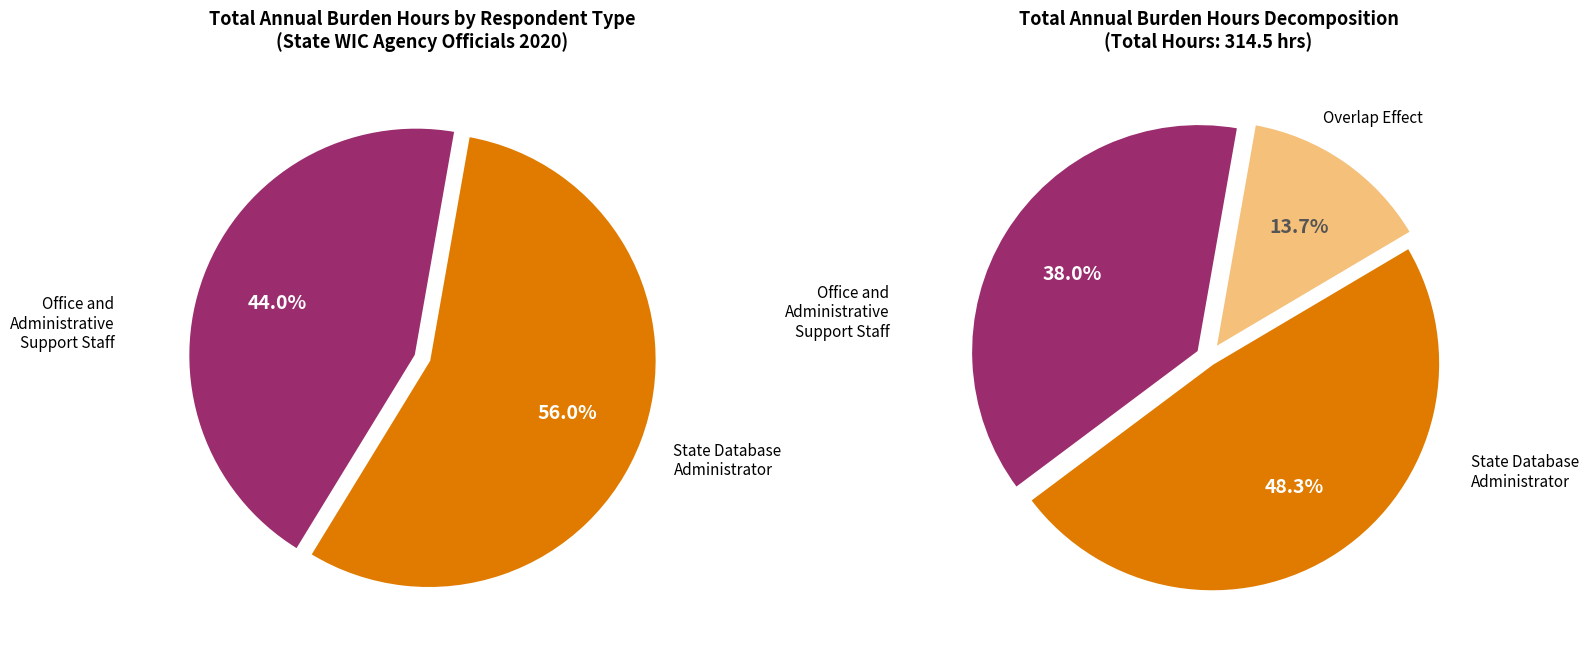

The State Database Administrator slice represents 56% of the pie. True or false?

True